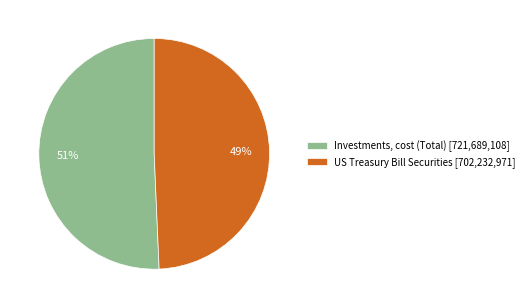

Which category has the smallest portion of the pie?

US Treasury Bill Securities